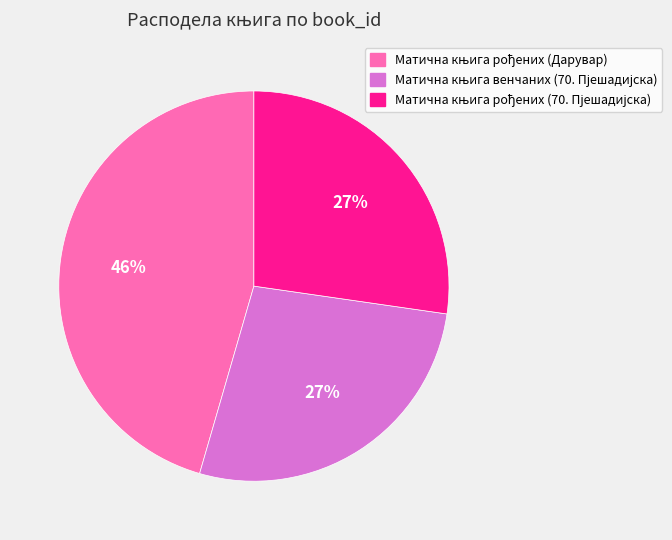

Is there a majority slice in this chart?

No